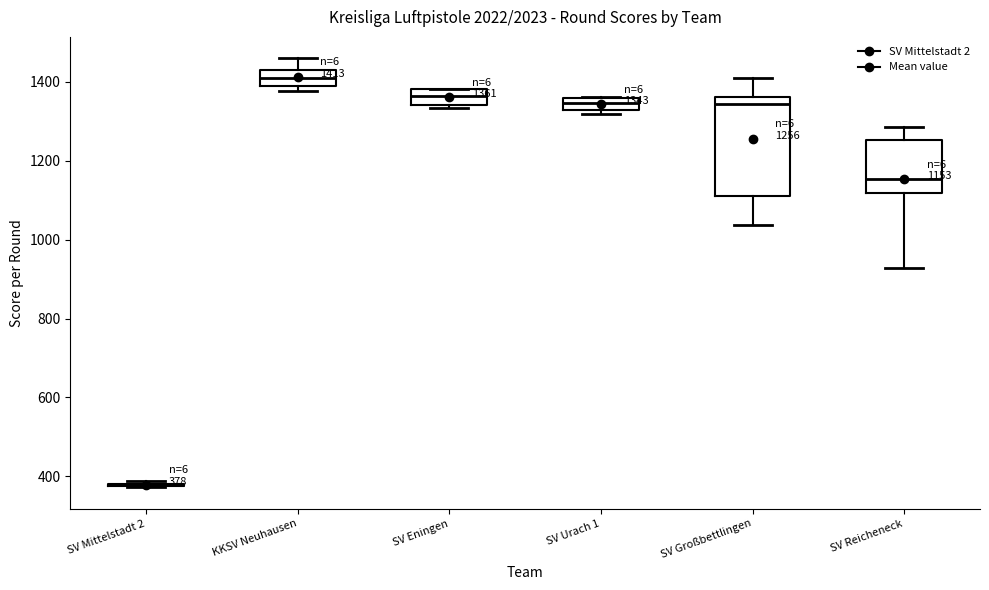

Comparing the boxes themselves (not the whiskers), which one is the tallest?

SV Großbettlingen